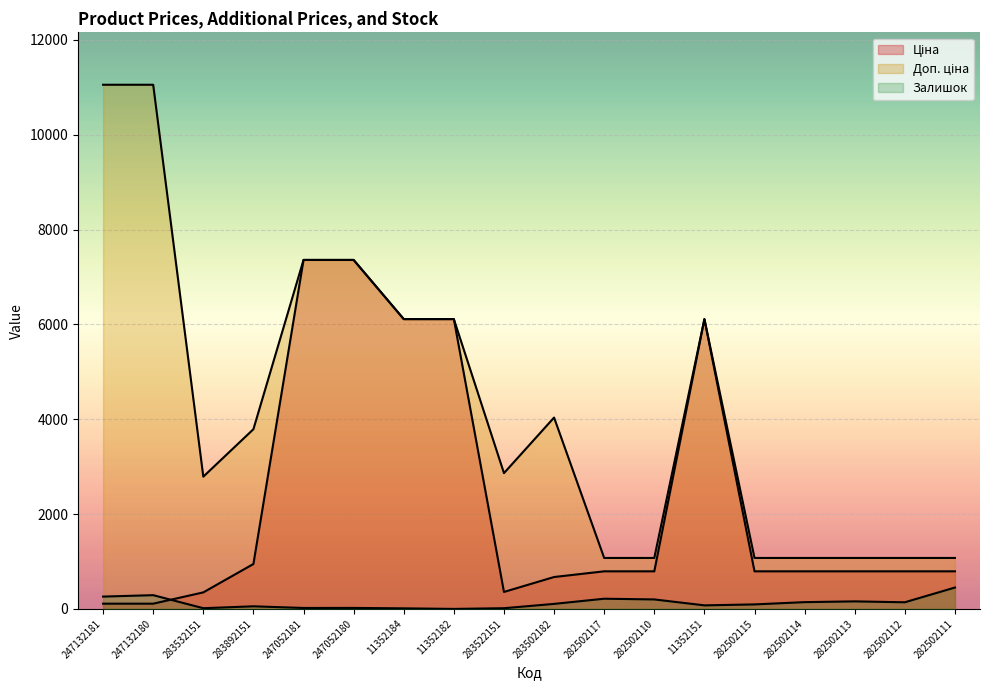

How many lines are shown in the chart?

3